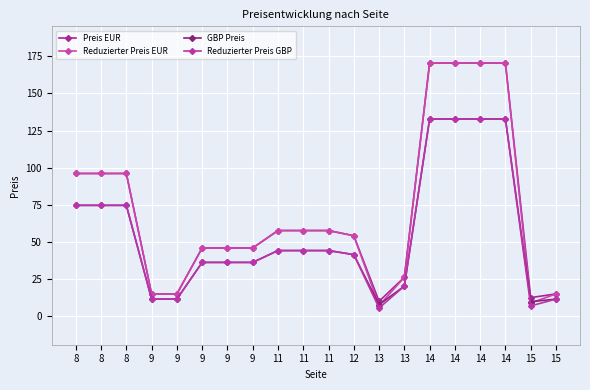

What is the maximum value for Preis EUR?

170.5